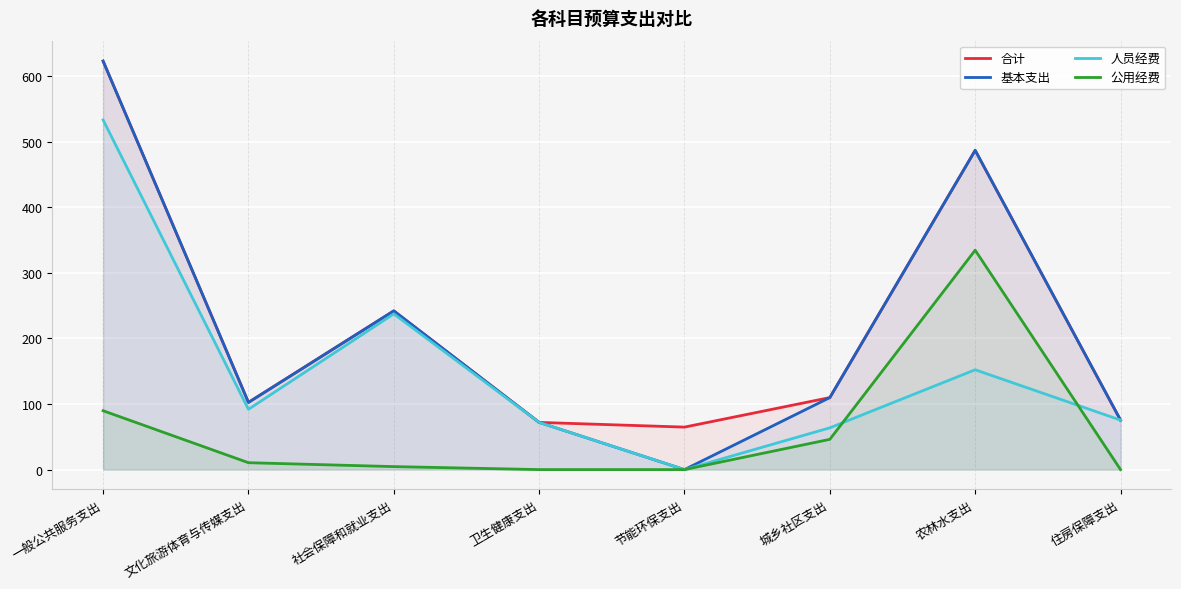

At how many categories does at least one series exceed 257?

2